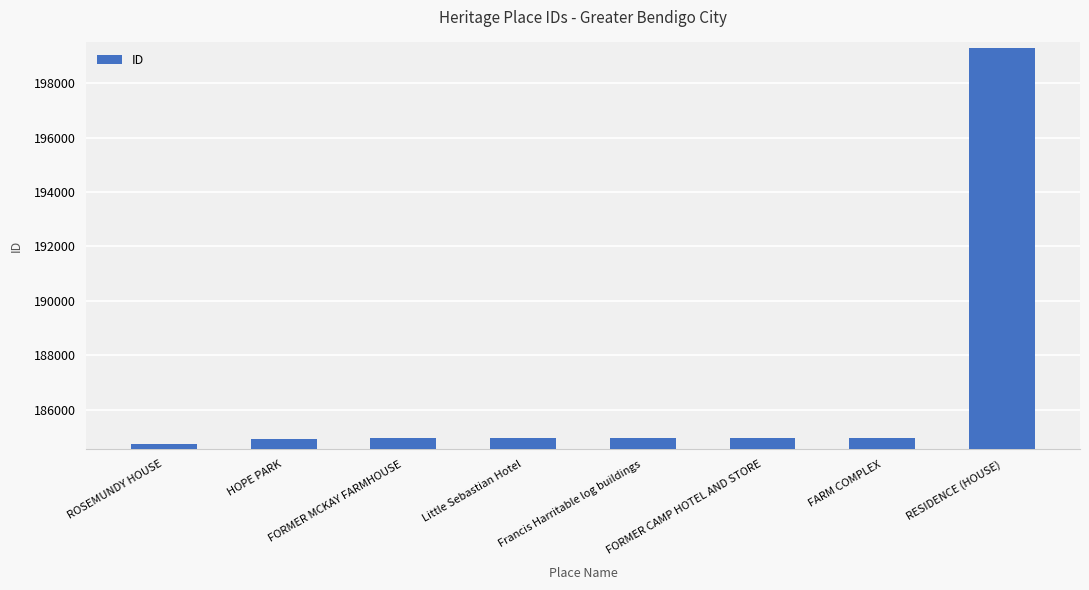

Read the value at HOPE PARK, to the nearest 100.

184900